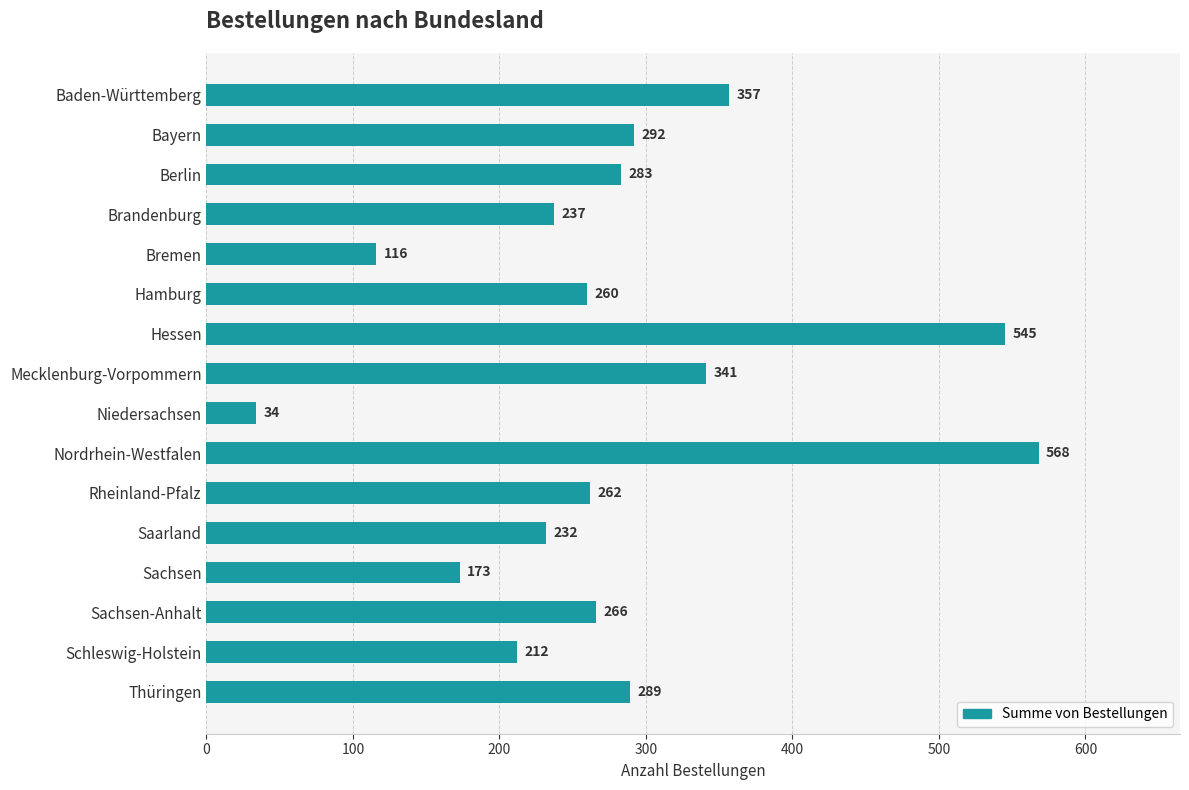

What is the minimum value shown in the chart?

34